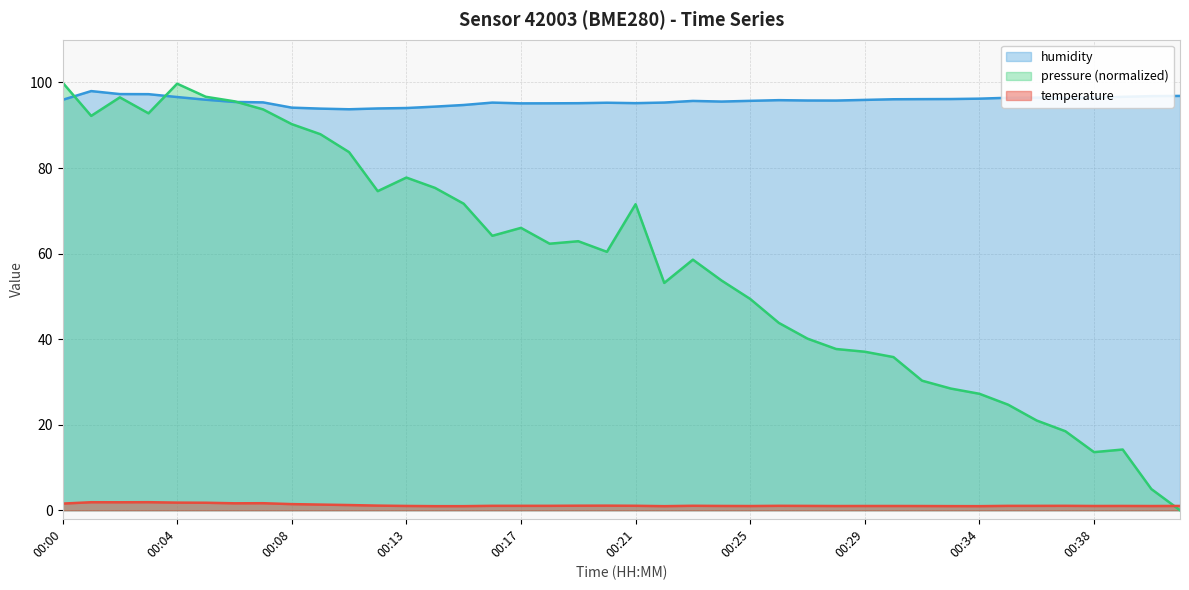

How many lines are shown in the chart?

3